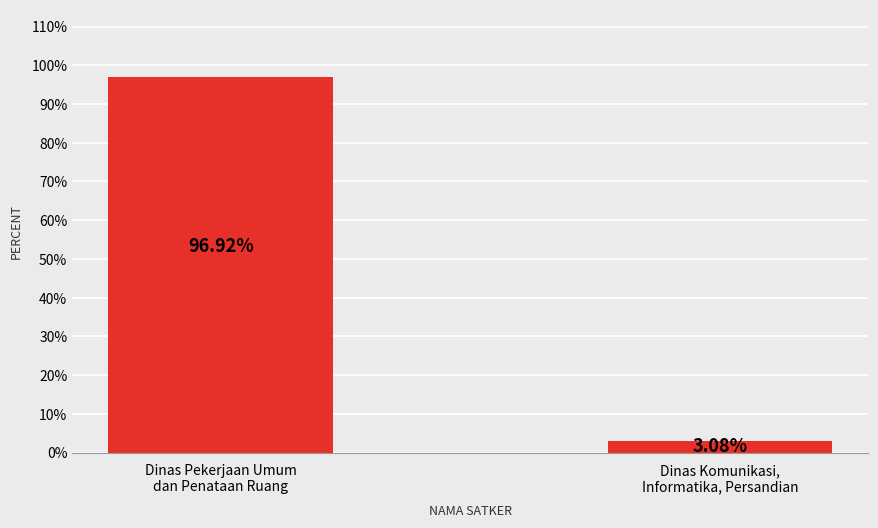

What is the difference between the maximum and minimum values?

93.8